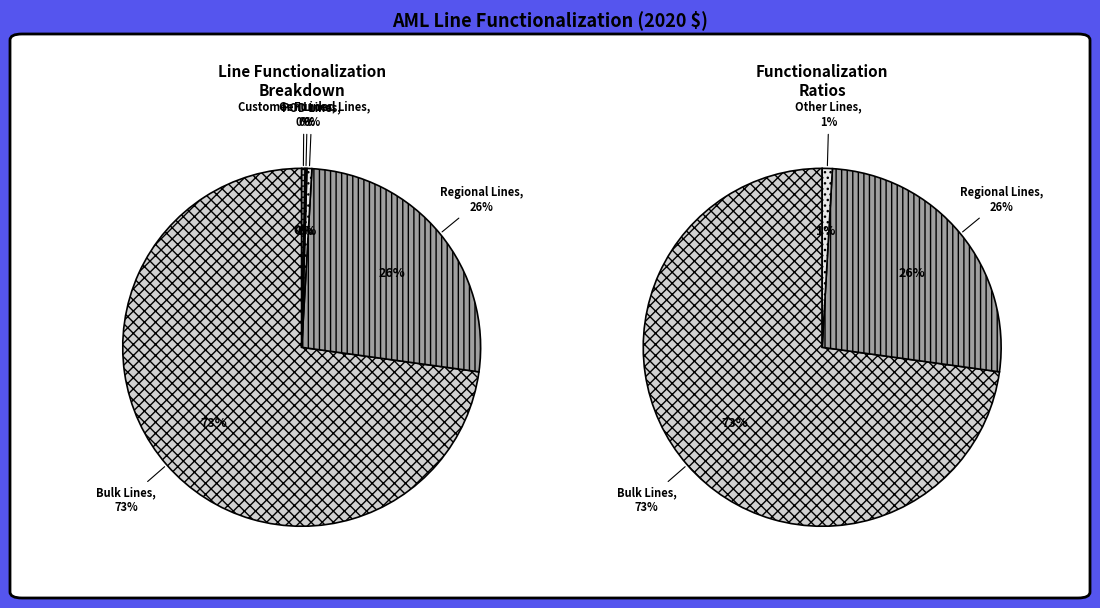

Count the number of slices in the pie.

5